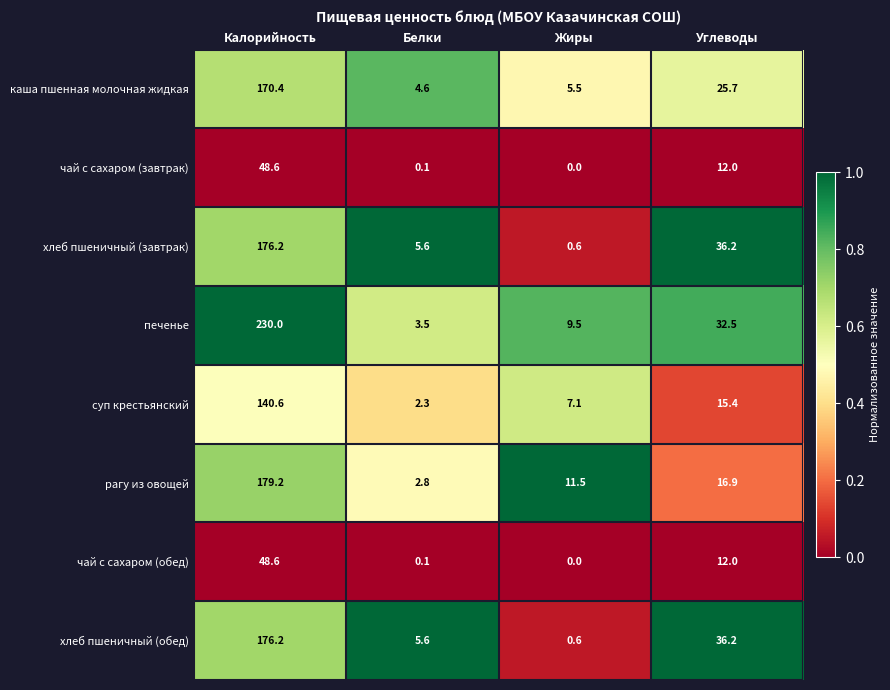

Which series has the widest spread of values?

печенье